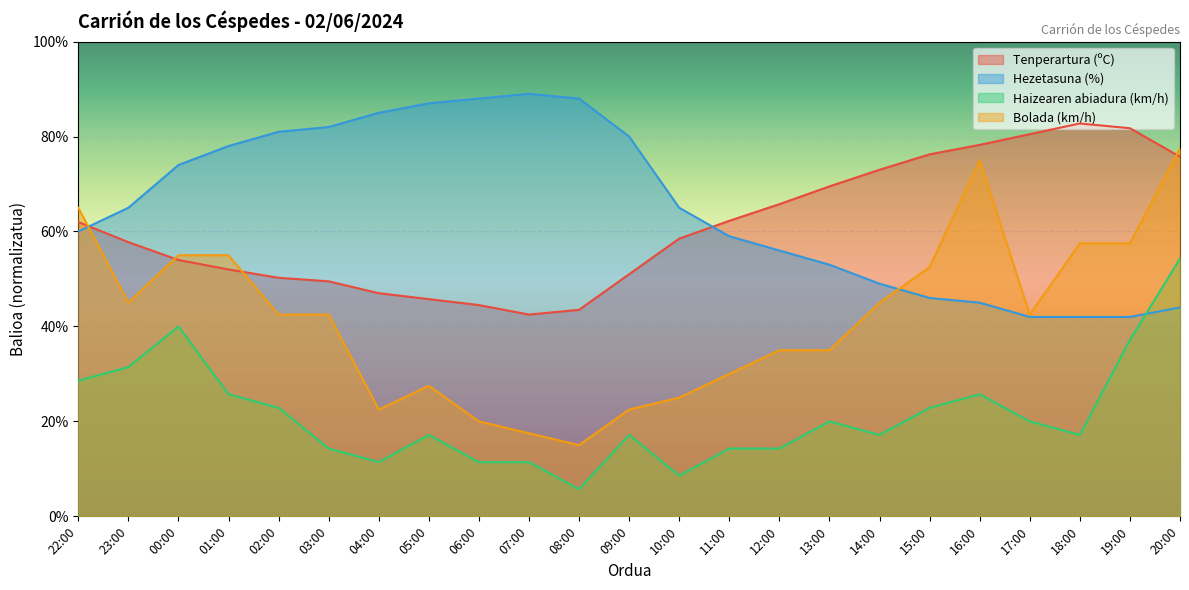

Where is the first local maximum for Haizearen abiadura (km/h)?

00:00